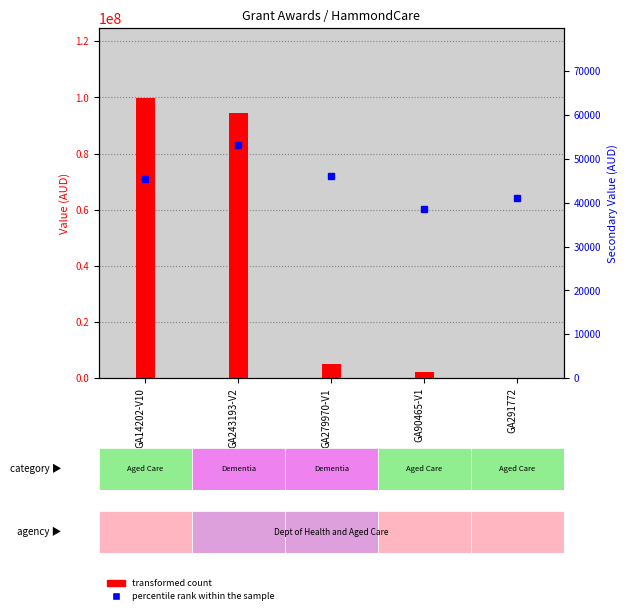

What value does the transformed count series have at GA243193-V2?

94424931.7